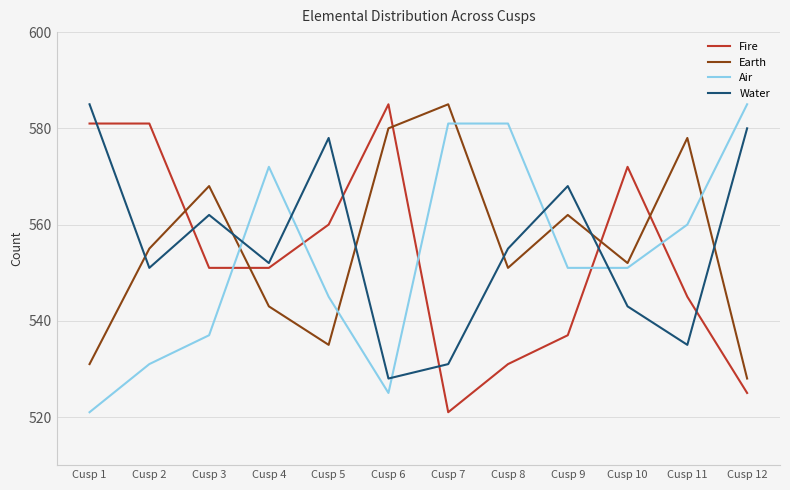

True or false: Water and Earth intersect in this chart.

True